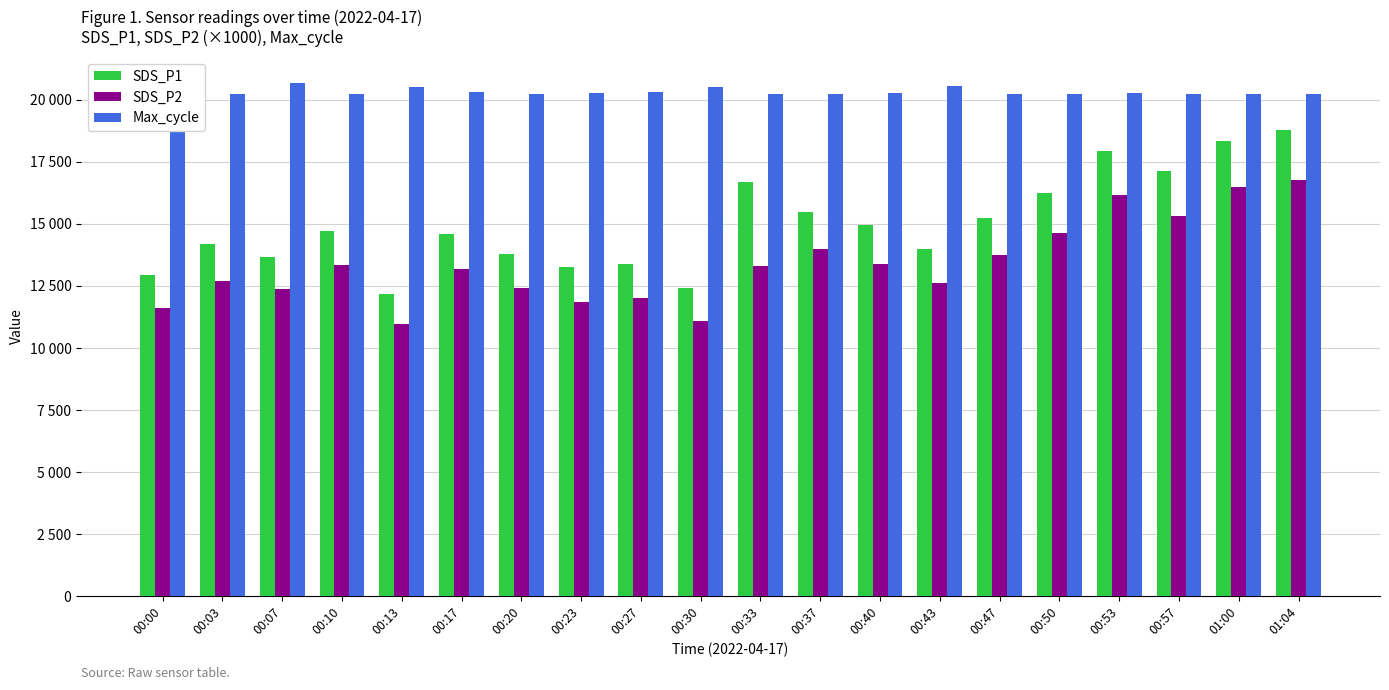

Is it true that SDS_P2 equals 4995.8 at 01:00?

False